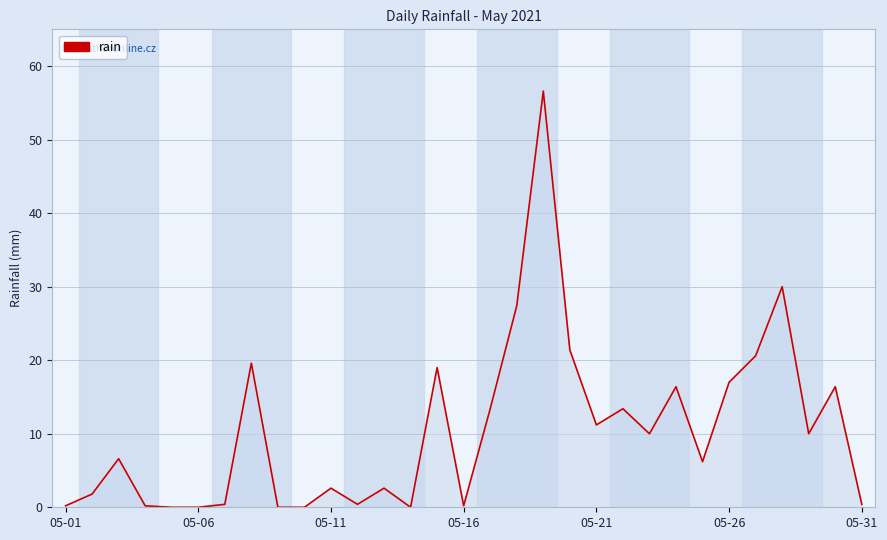

What is the greatest value displayed?

56.6